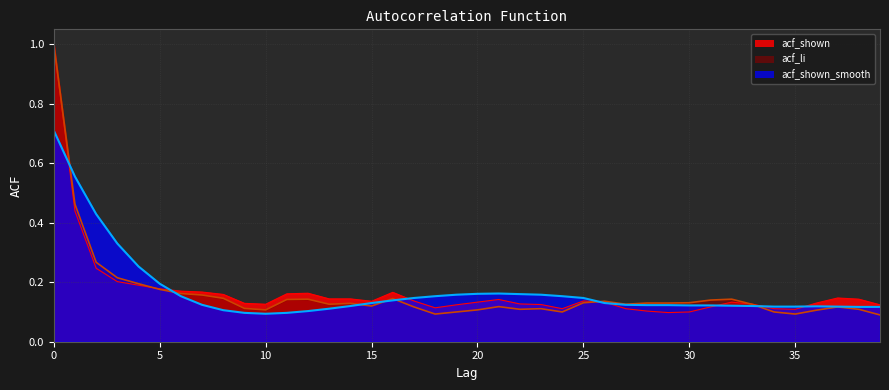

In acf_li, how many points are lower than both neighbors (excluding endpoints)?

8